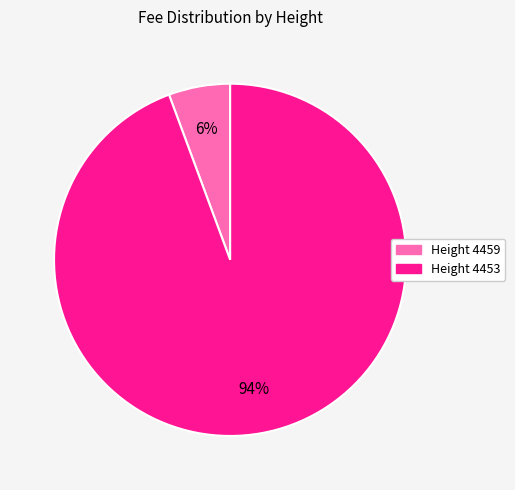

Is there a majority slice in this chart?

Yes